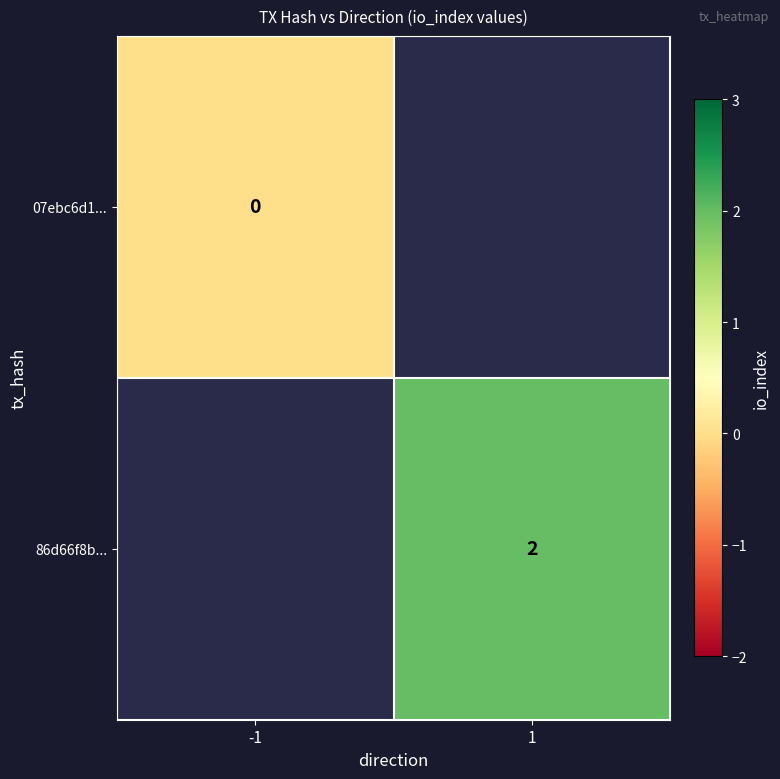

At how many categories does at least one series exceed 0?

1